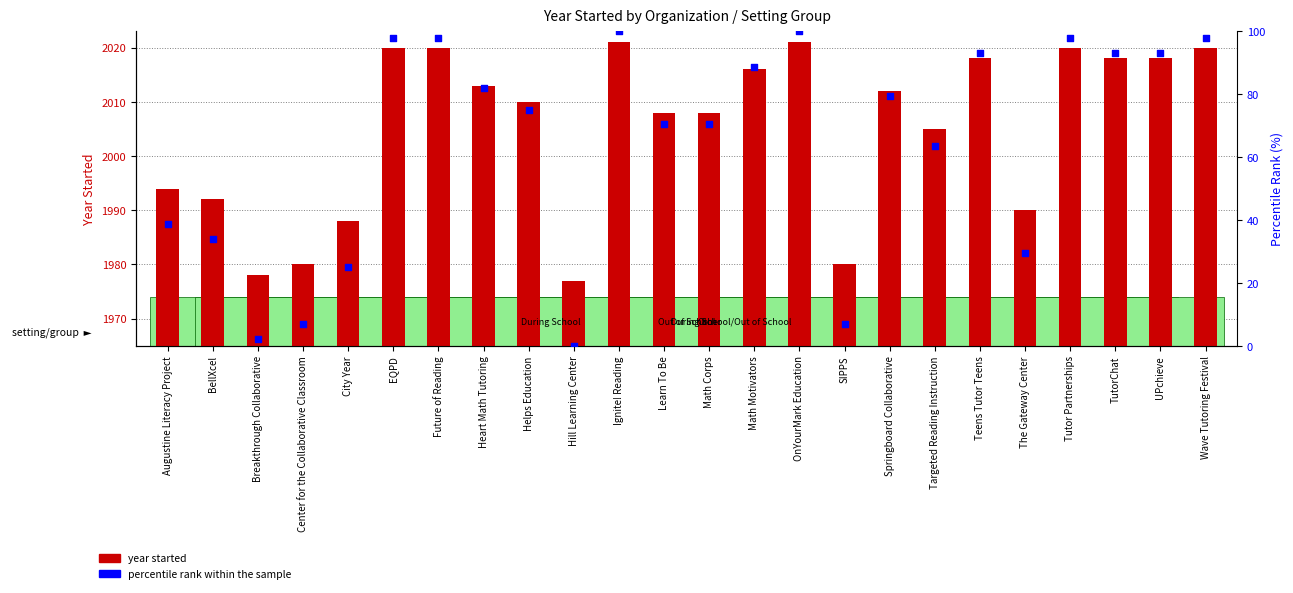

Which series contains the lowest Y value?

percentile rank within the sample